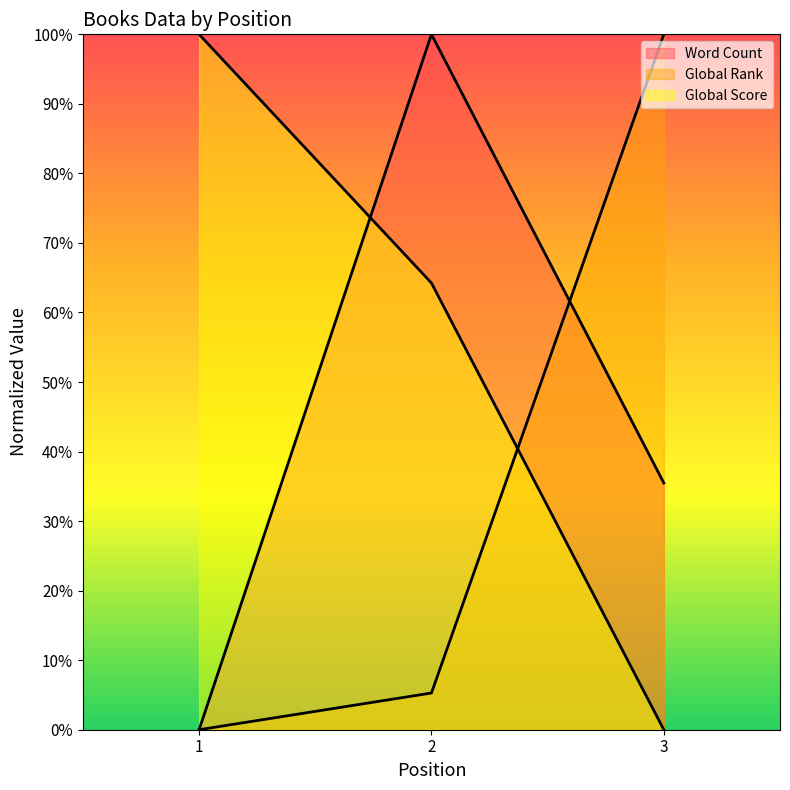

Does the chart have visible grid lines?

No